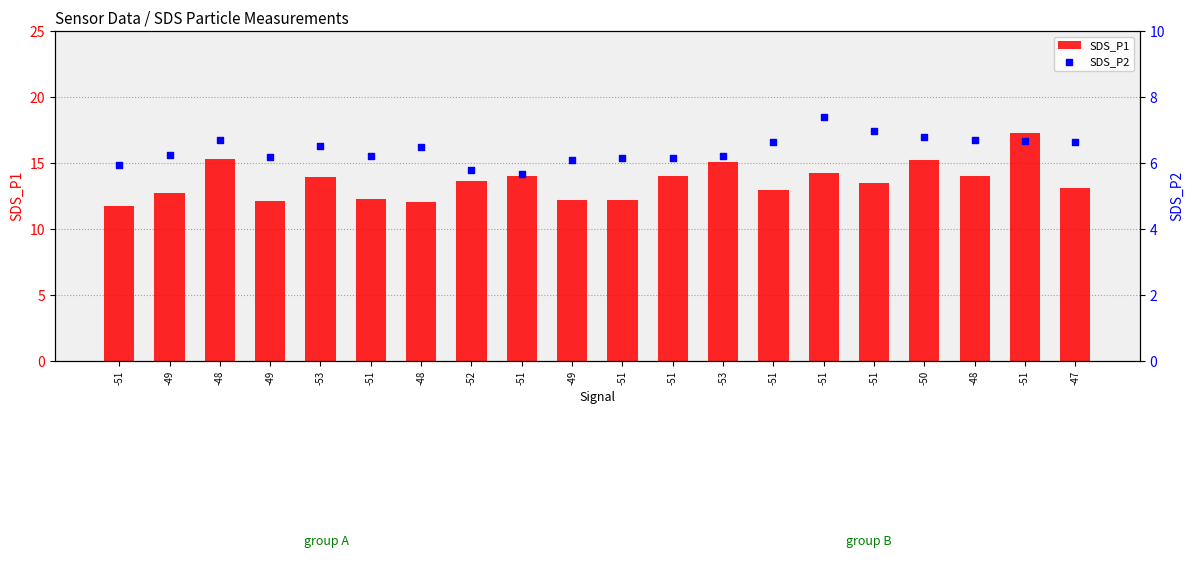

At how many categories does at least one series exceed 10?

20